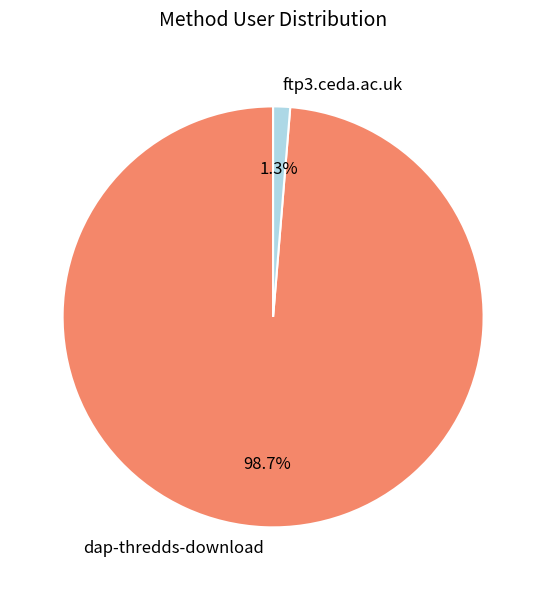

Between ftp3.ceda.ac.uk and dap-thredds-download, which is larger?

dap-thredds-download